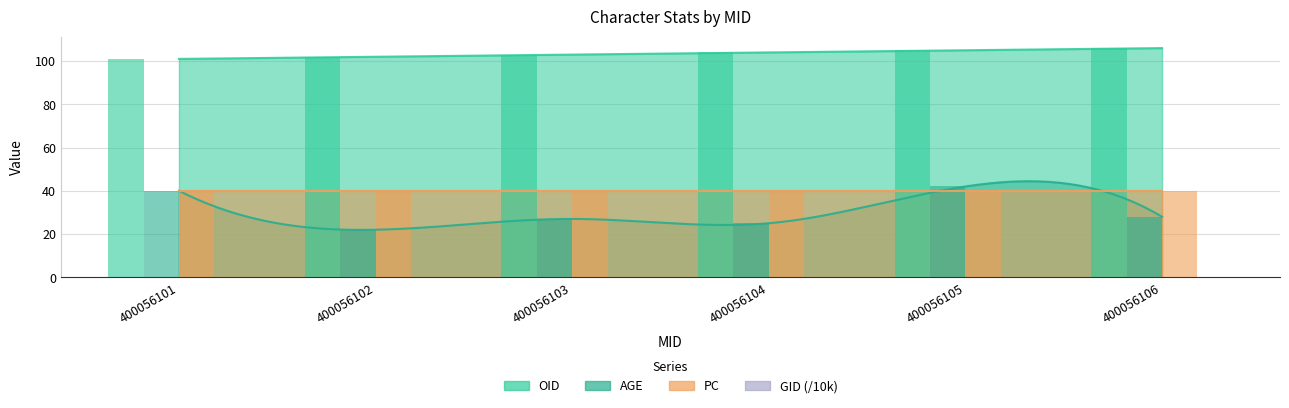

What is the value of the OID bar at the 3rd from the left?

103